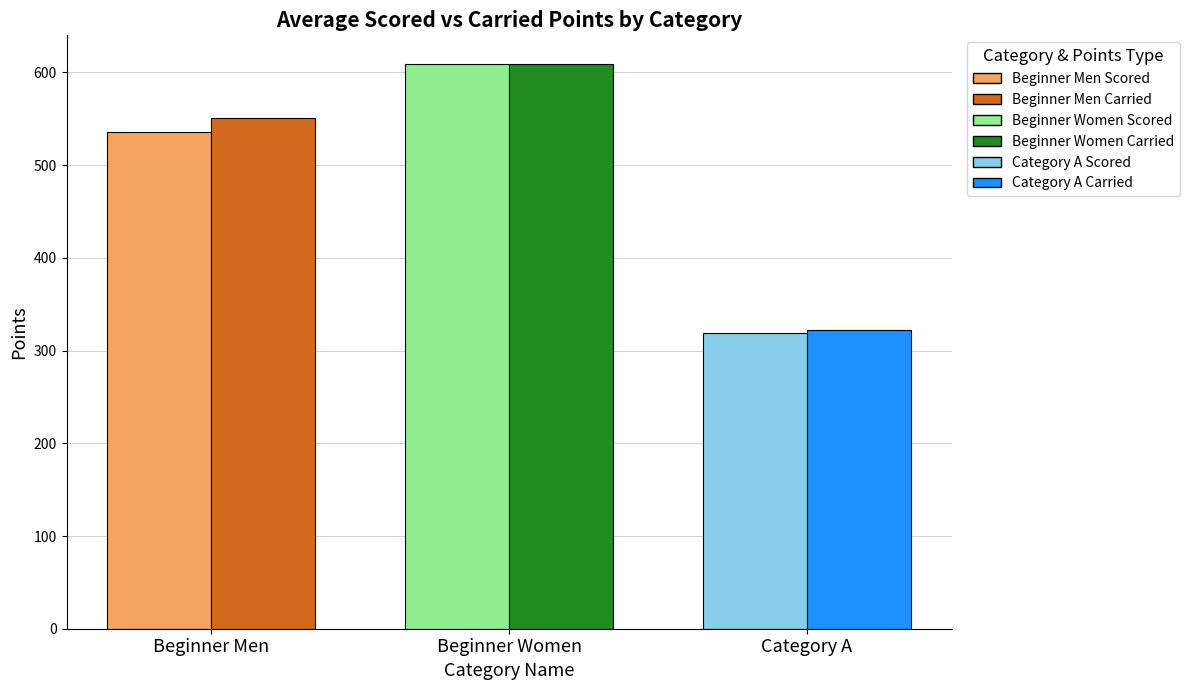

At which category does the chart reach its minimum across all series?

Category A